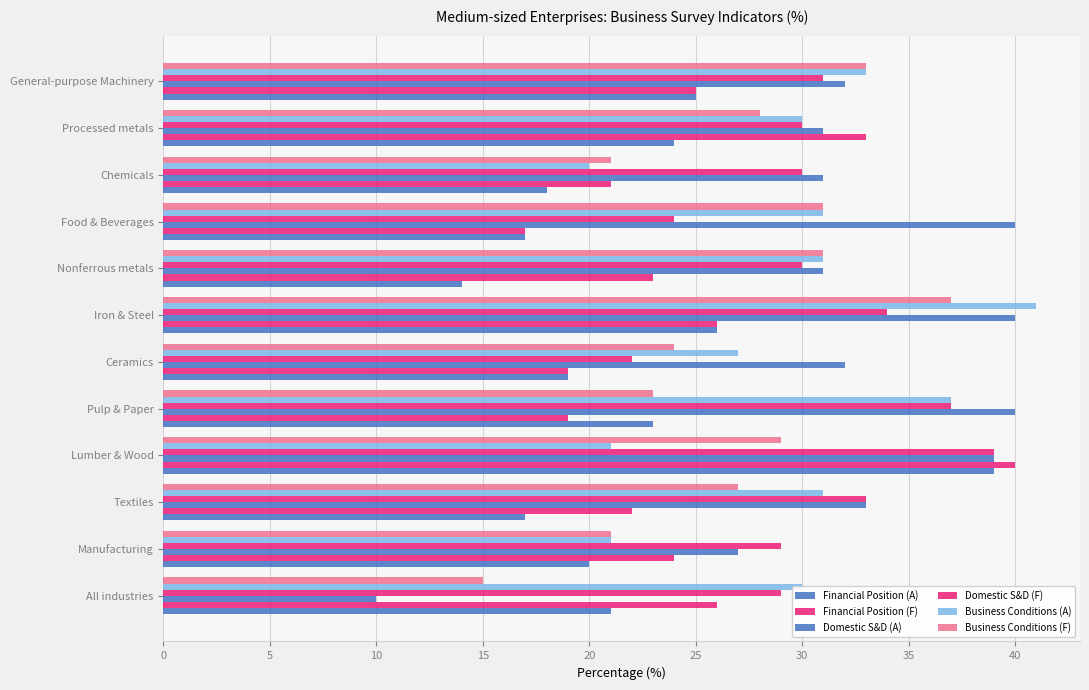

What is the value of the Domestic S&D (A) bar at the 1st from the left?

10